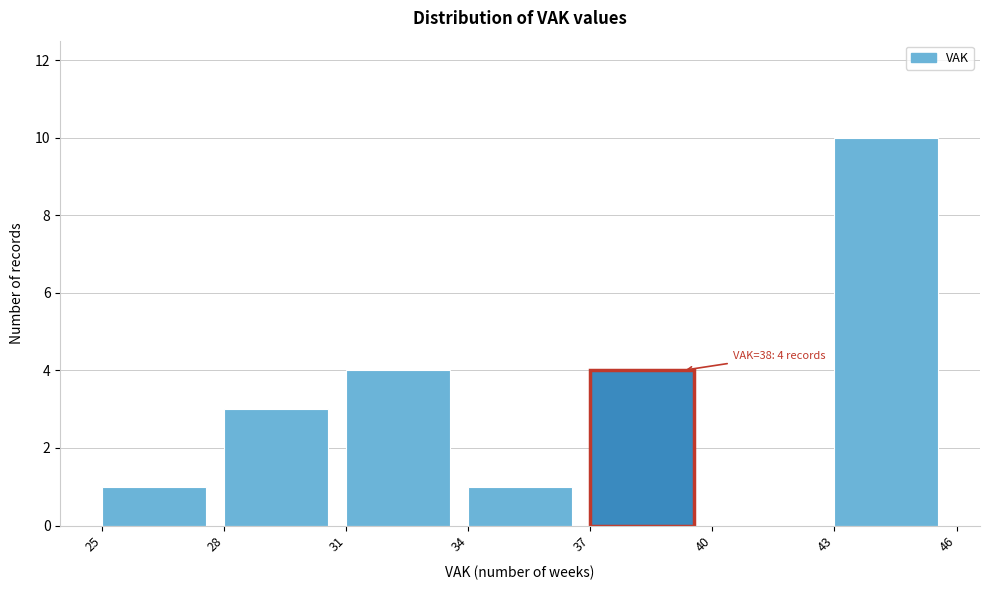

Over which range of the x-axis is the bar tallest?

43 to 46